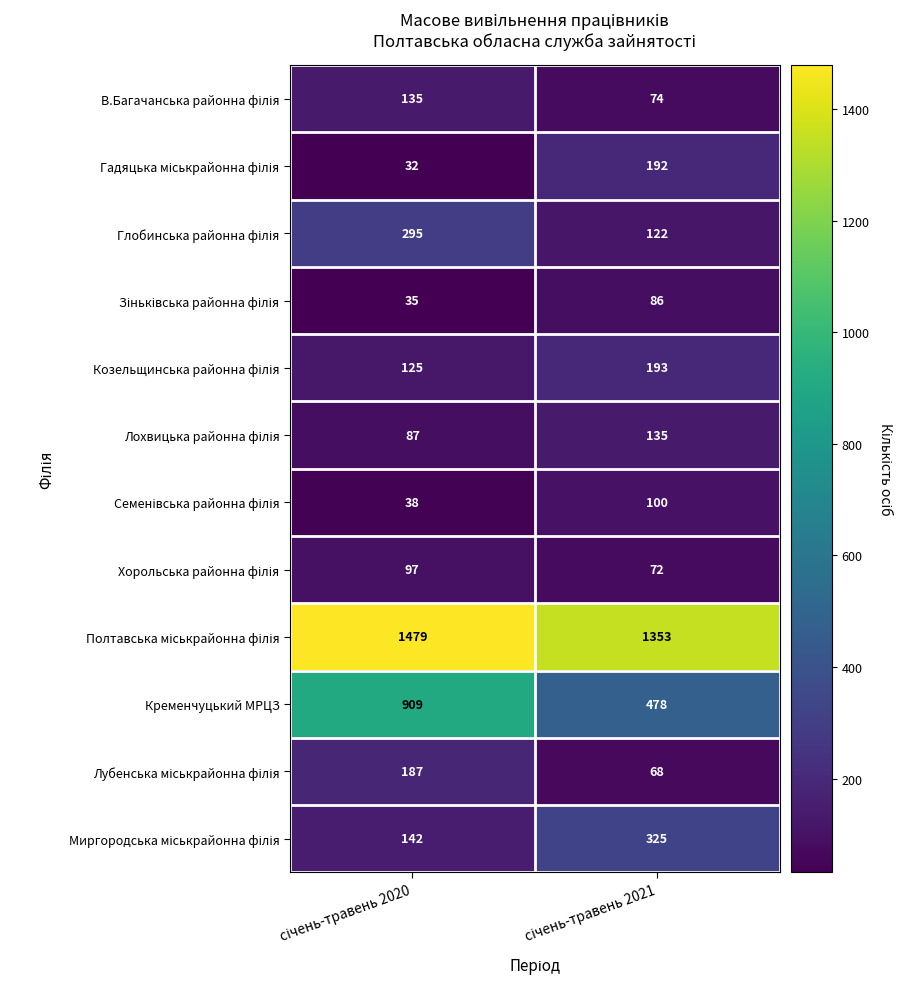

What is the greatest value displayed?

1479